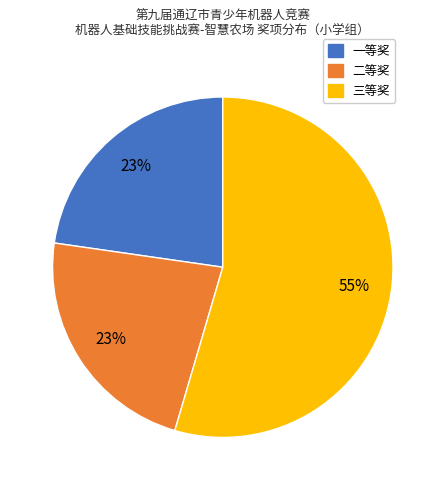

To the nearest percent, what is the average slice percentage?

33%